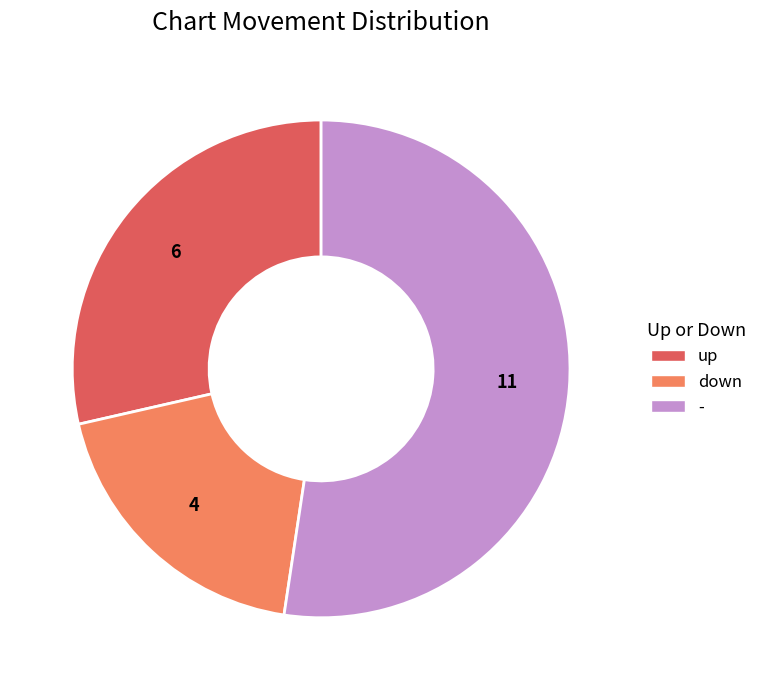

Combined, do - and down account for over 50%?

Yes